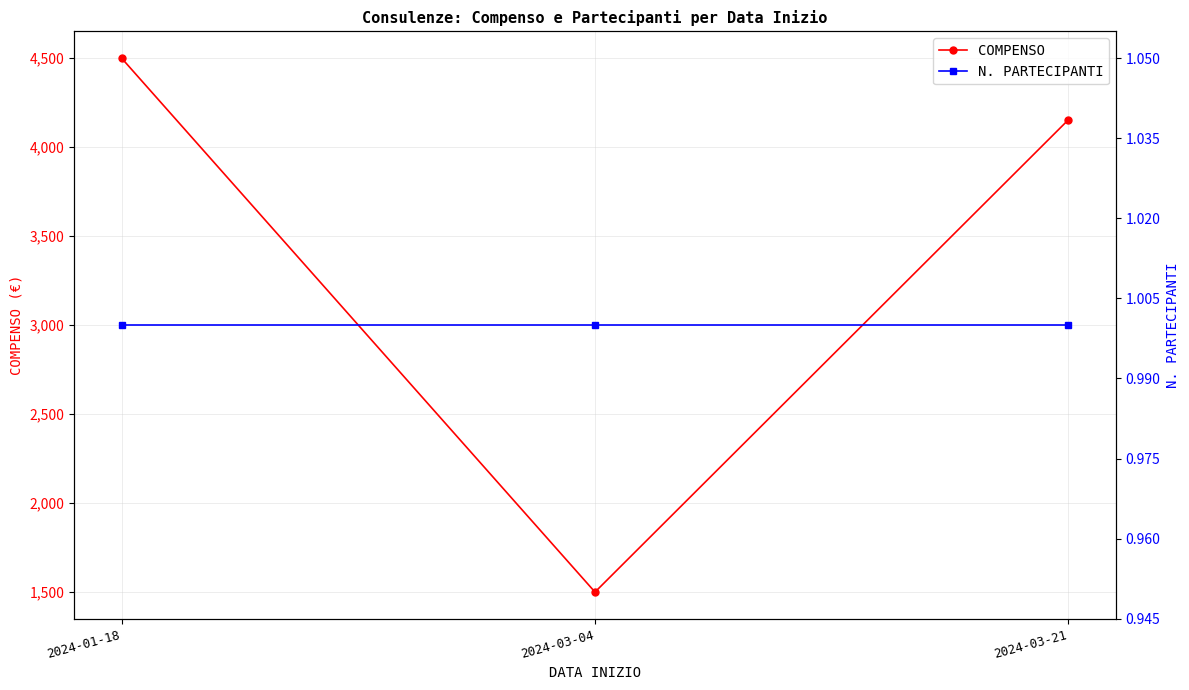

Rank the categories by COMPENSO value from highest to lowest.

2024-01-18, 2024-03-21, 2024-03-04